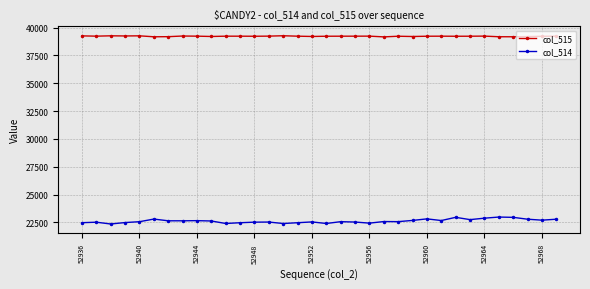

True or false: col_514 has more than 0 points higher than both neighbors.

True